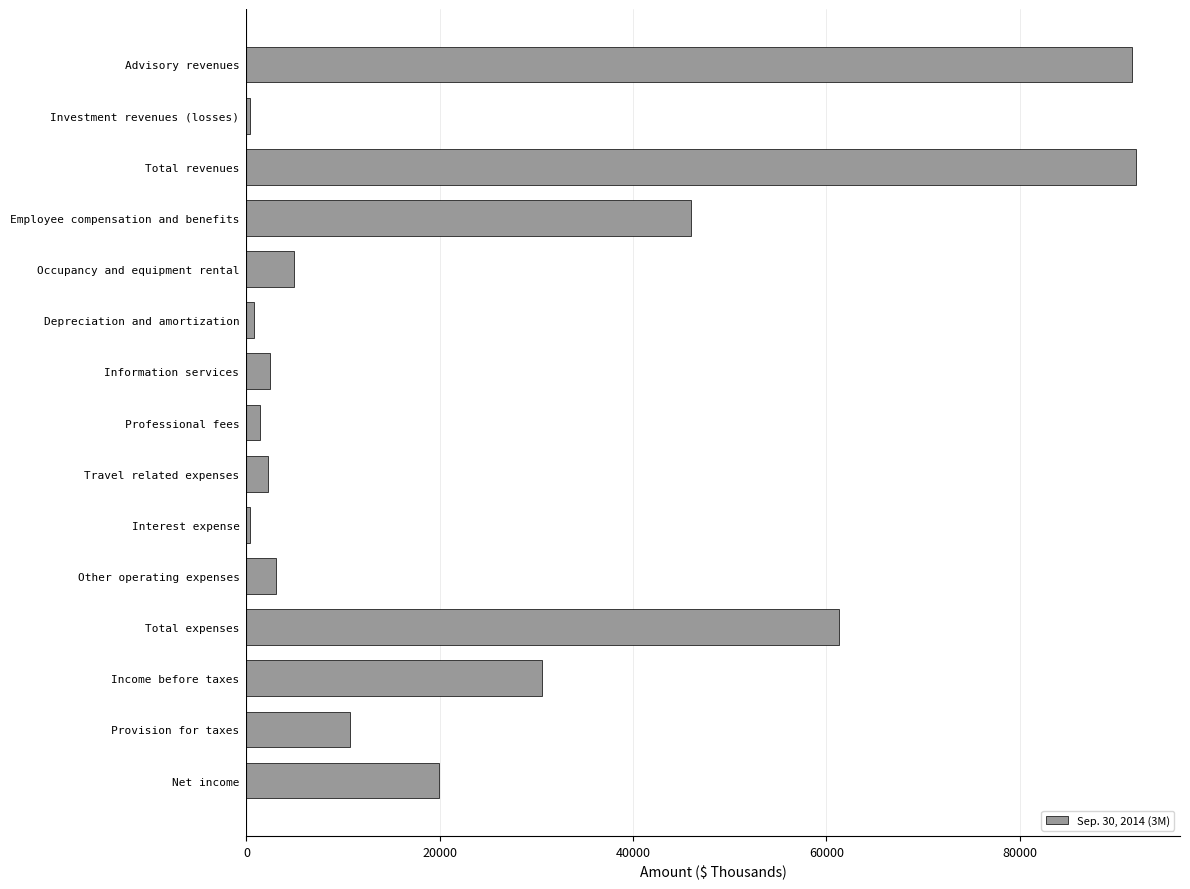

What is the label of the 5th bar from the bottom?

Other operating expenses